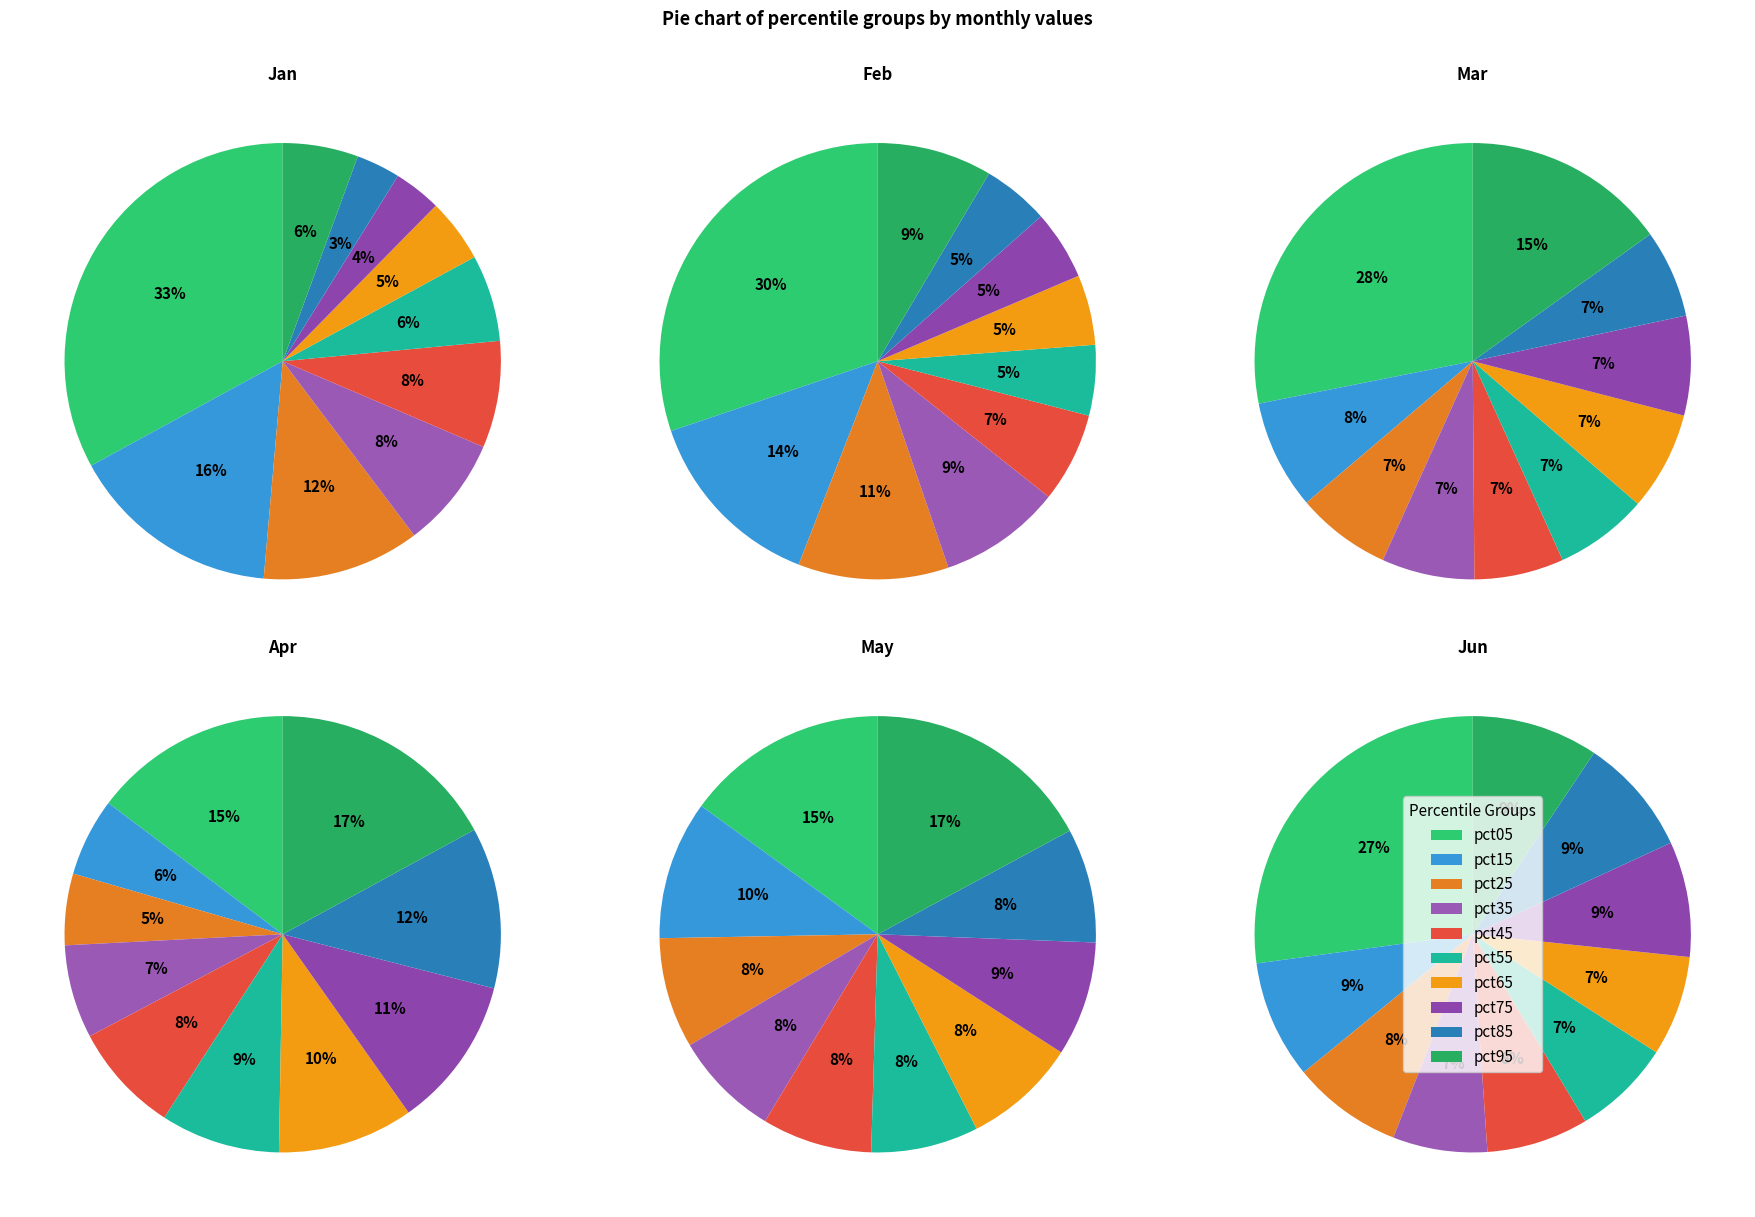

What percentage is the pct15 slice, to the nearest percent?

8%